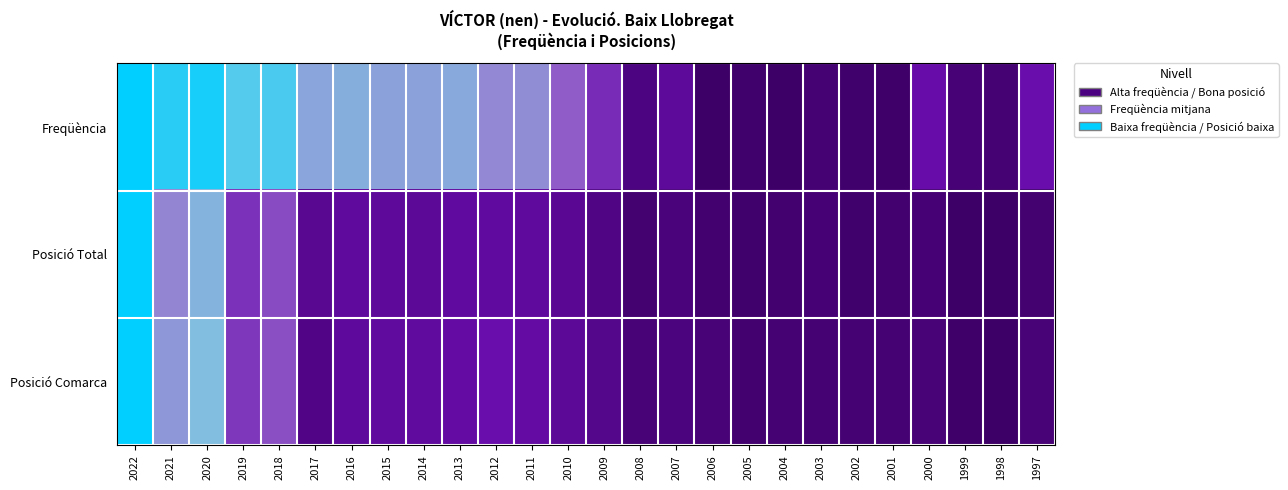

List the series in order of their peak value, lowest first.

Freqüència, Posició Total, Posició Comarca